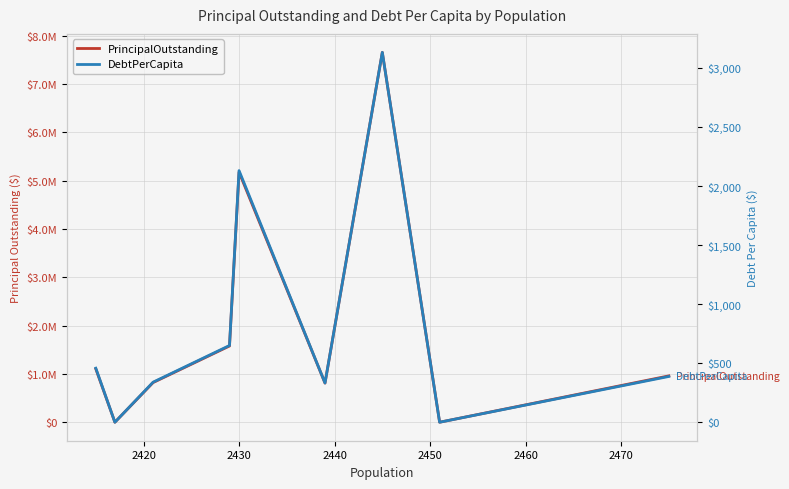

What are all the series names shown in the legend?

PrincipalOutstanding, DebtPerCapita